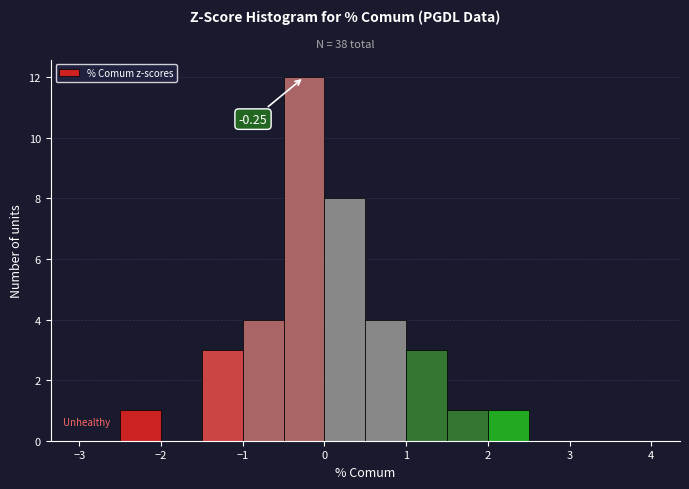

Which range on the x-axis has the tallest bar?

-0.5 to 0.0